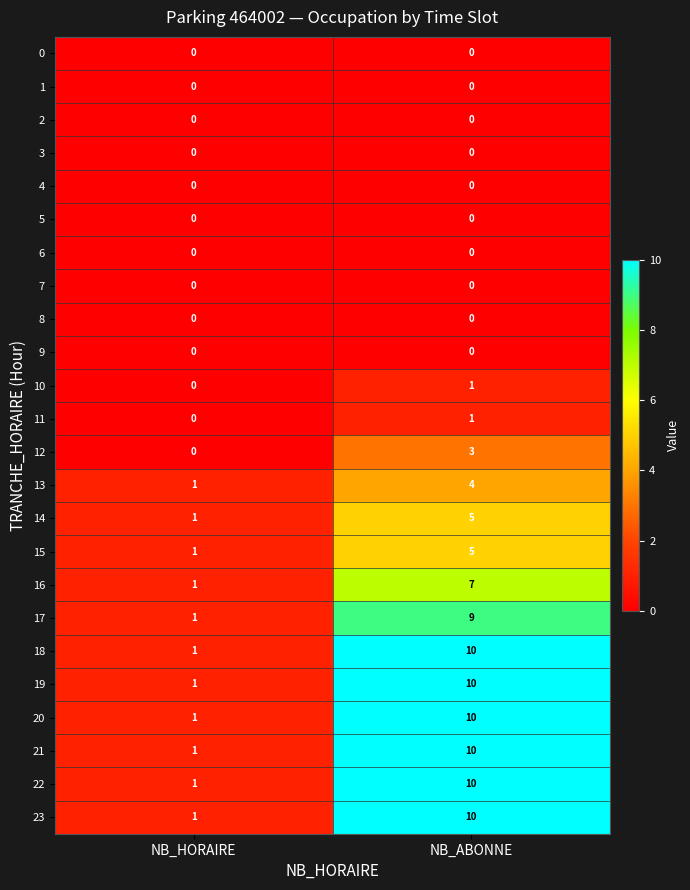

What is the difference between the maximum and minimum values in the 18 series?

9